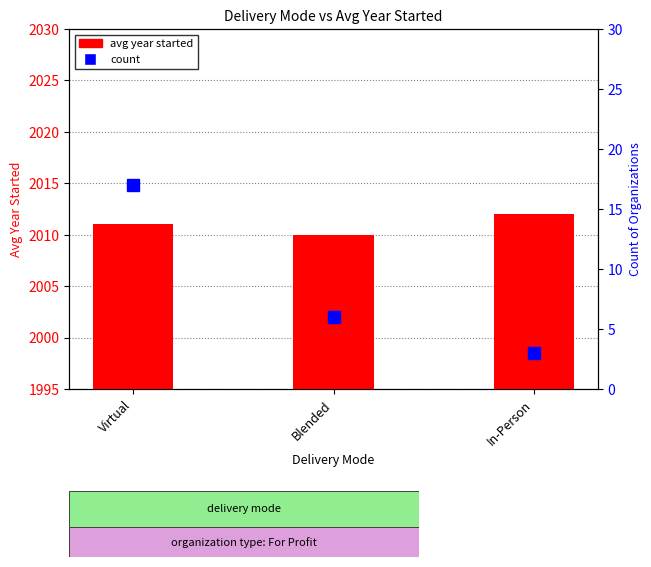

Which series has the largest range (max minus min)?

count